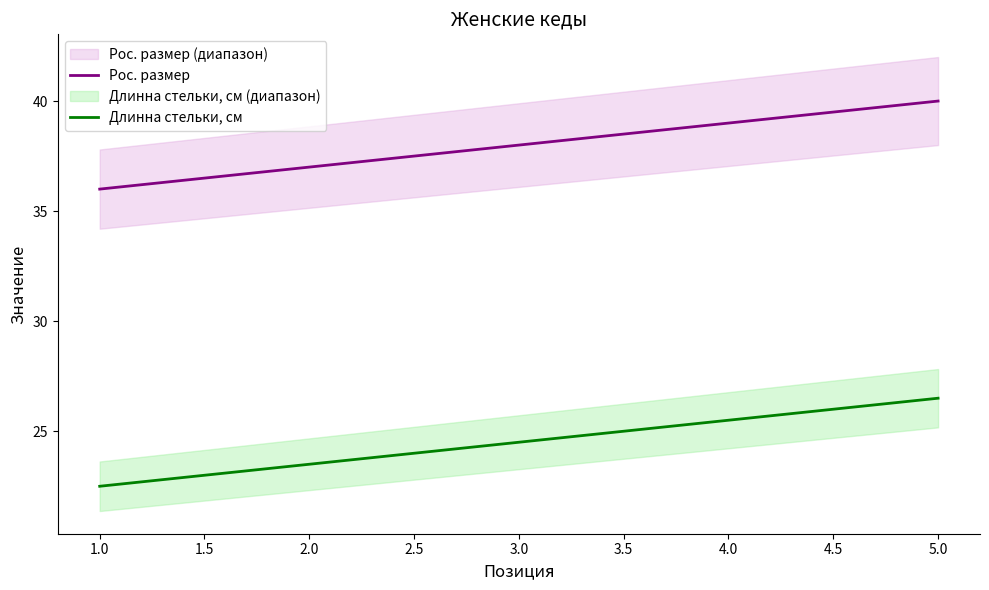

True or false: Рос. размер and Длинна стельки, см intersect in this chart.

False